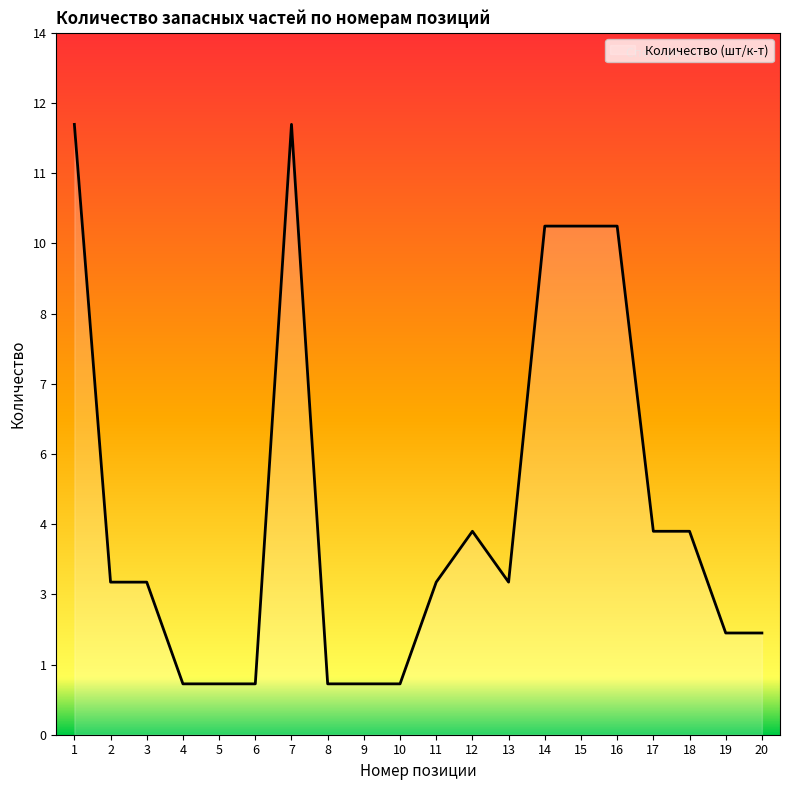

How many interior local valleys (lower than both neighbors) does the data have?

1